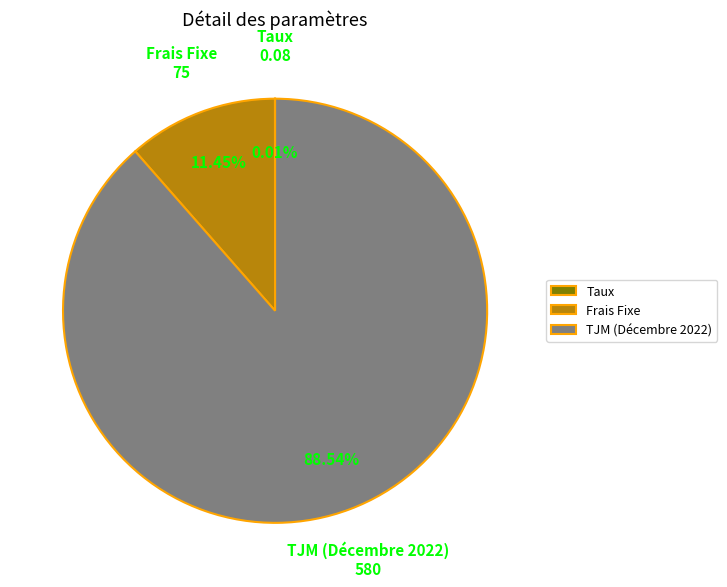

Does any single category account for the majority?

Yes